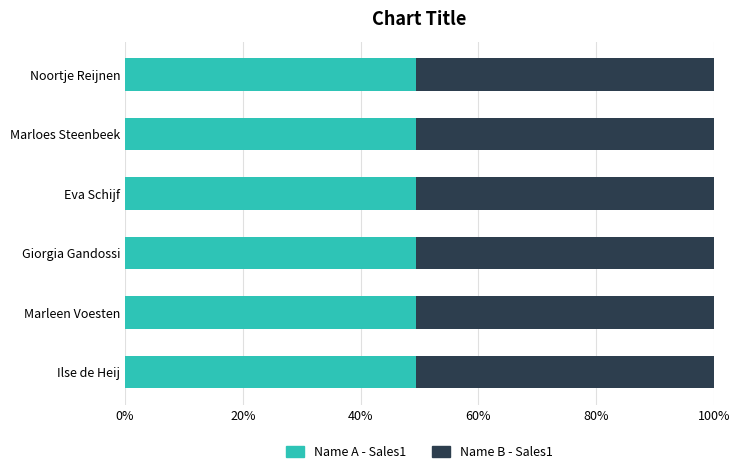

What is the total value across all series at Ilse de Heij?

100.0